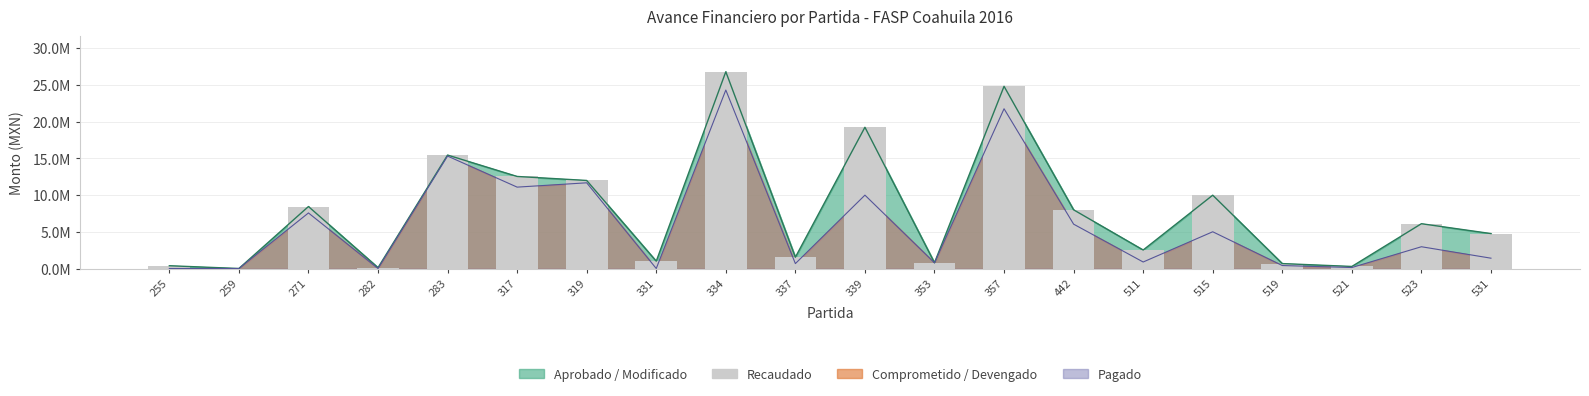

What is the difference between the values at 515 and 283?

5470998.3